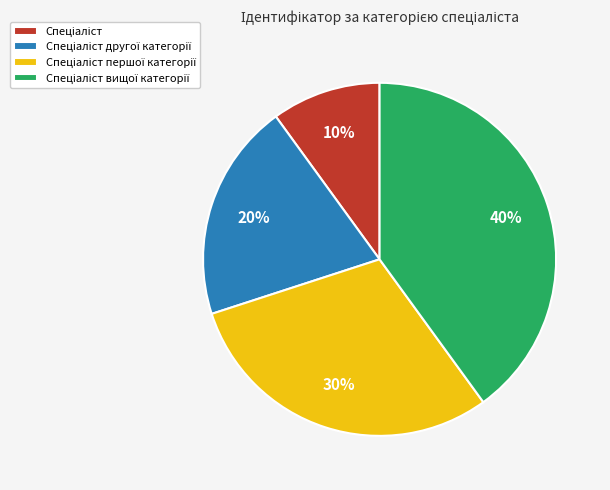

To the nearest percent, what is the average slice percentage?

25%